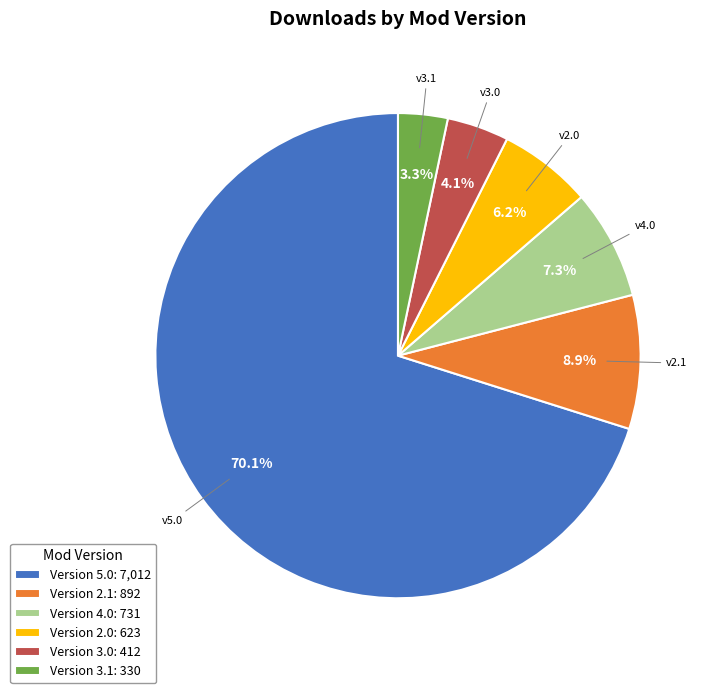

What is the total percentage of Version 4.0: 731 and Version 3.1: 330?

10.6%